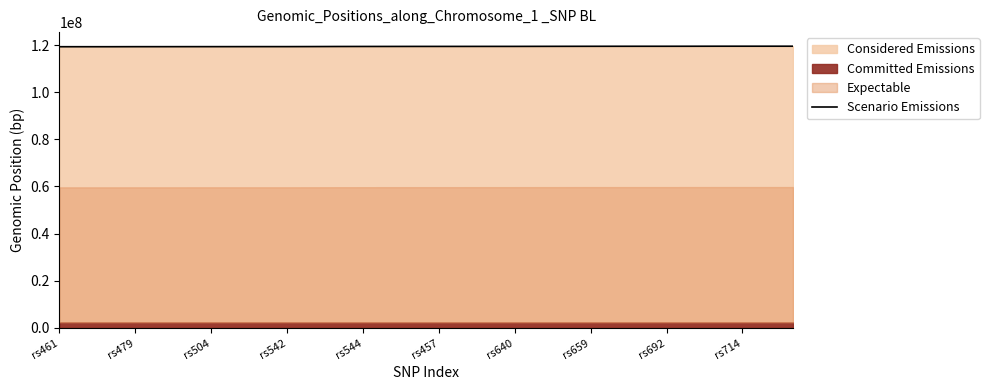

The value at 23 is 80331549. True or false?

False